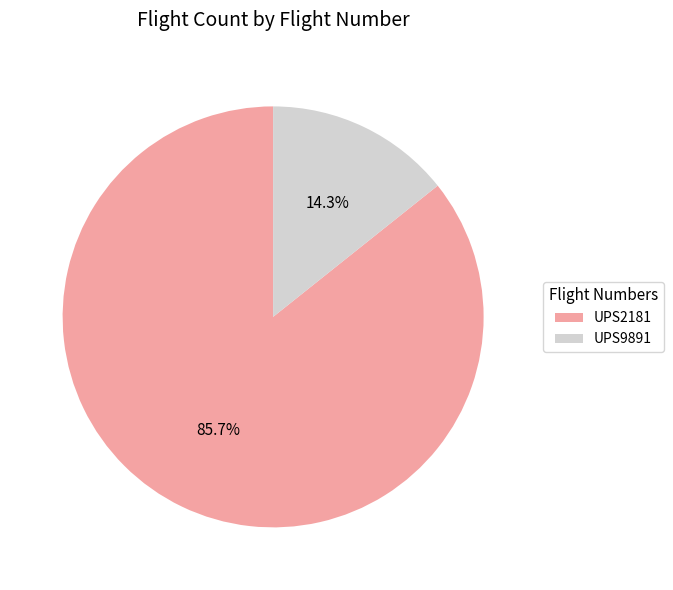

Which category has the smallest portion of the pie?

UPS9891